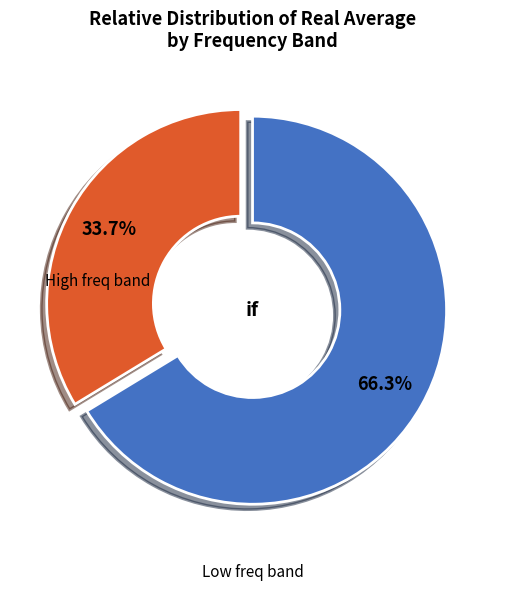

Does any single category account for the majority?

Yes